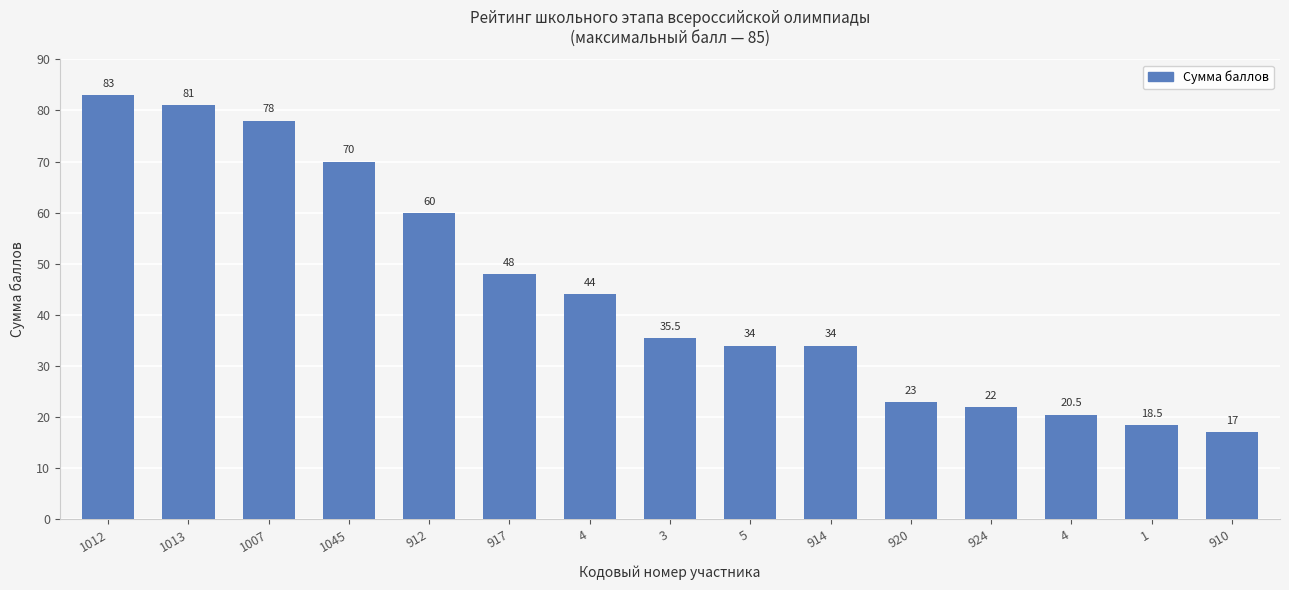

How many series are shown in this chart?

1